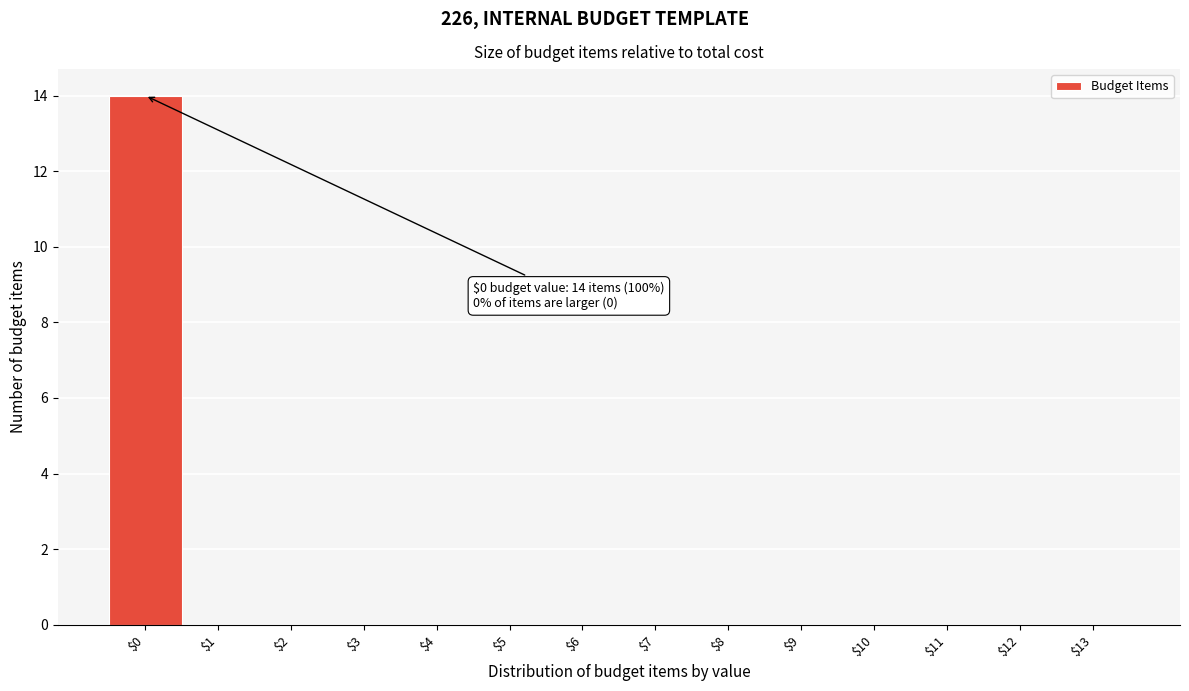

What is the maximum value shown in the chart?

14